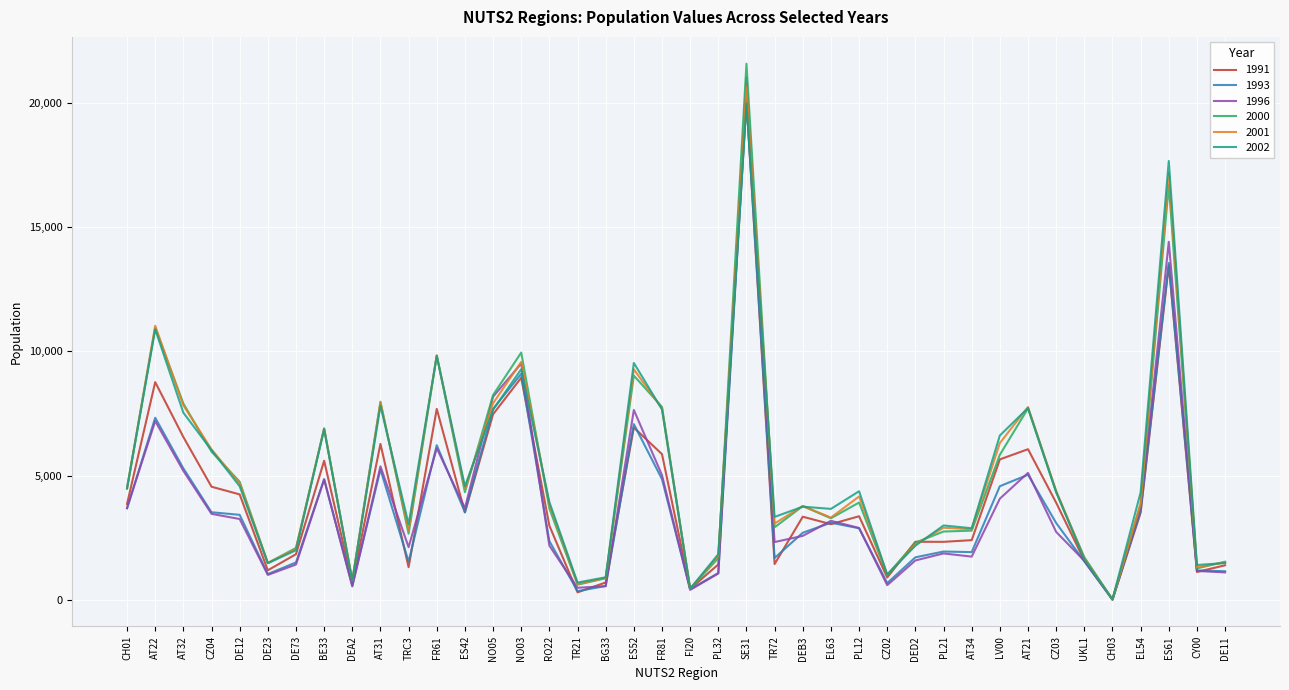

Which series changed the most between AT32 and LV00?

2000